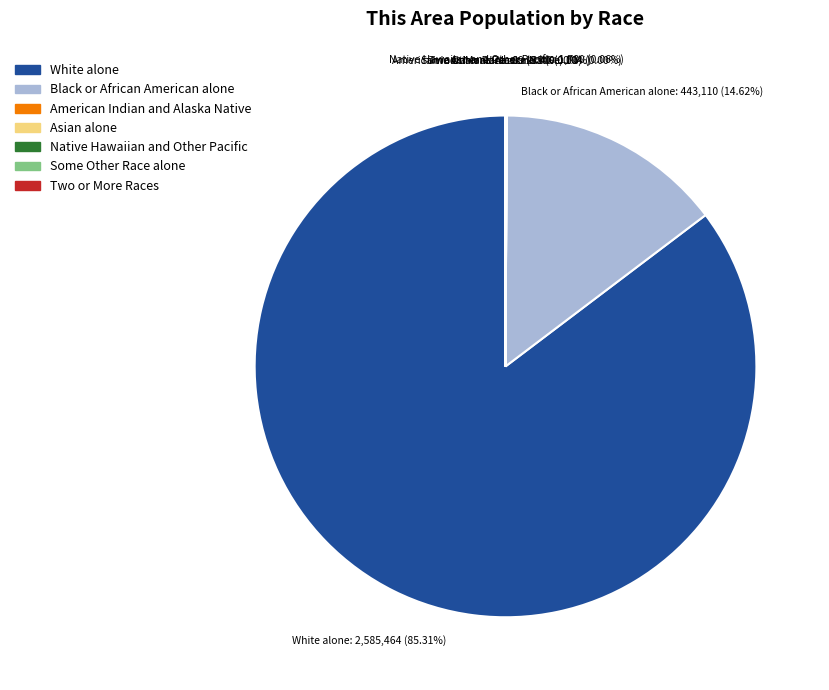

To the nearest percent, what is the average slice percentage?

14%